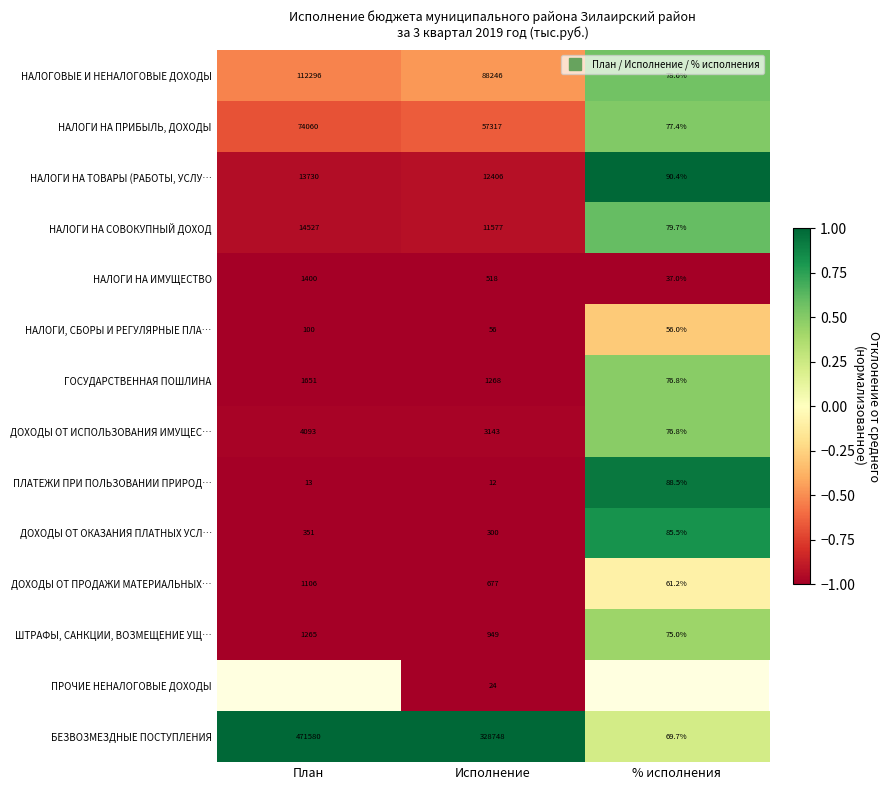

How many categories are shown in the chart?

3